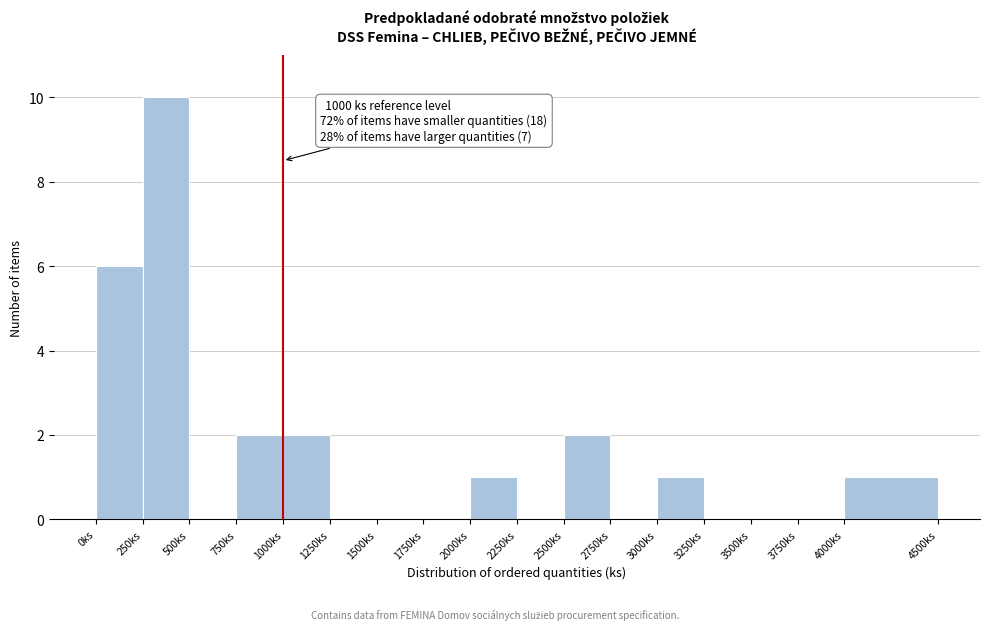

Which range on the x-axis has the tallest bar?

250 to 500